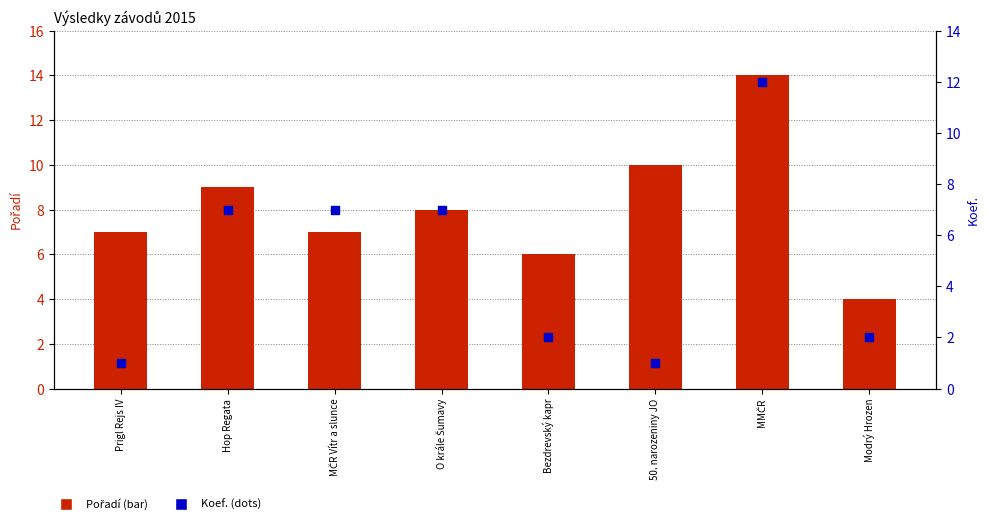

Is the value of Pořadí at Bezdrevský kapr greater than the value of Koef. at Prigl Rejs IV?

Yes